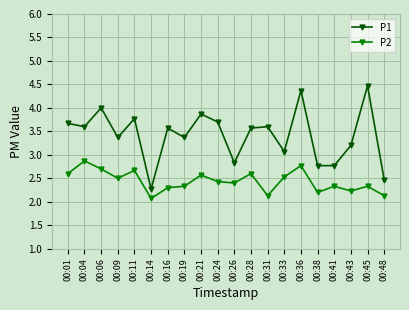

At which category is the sum across all series the highest?

00:36